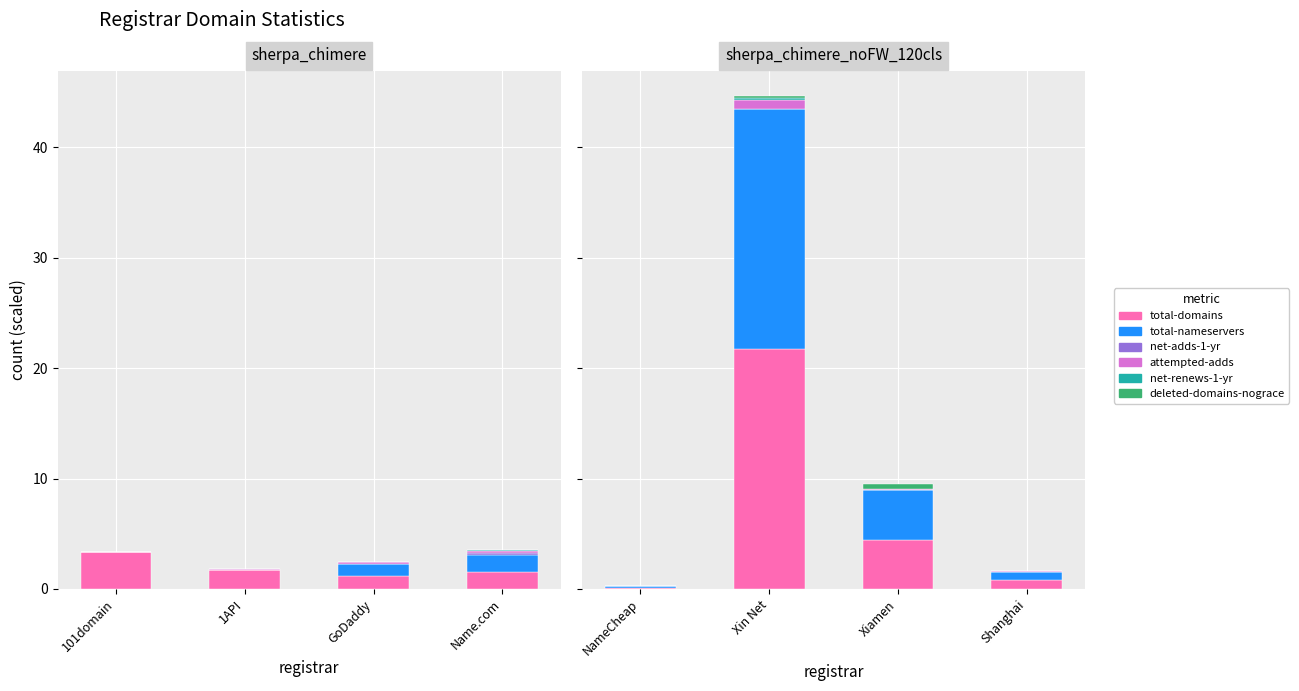

Between Xiamen and Shanghai, which series saw the biggest shift?

total-domains